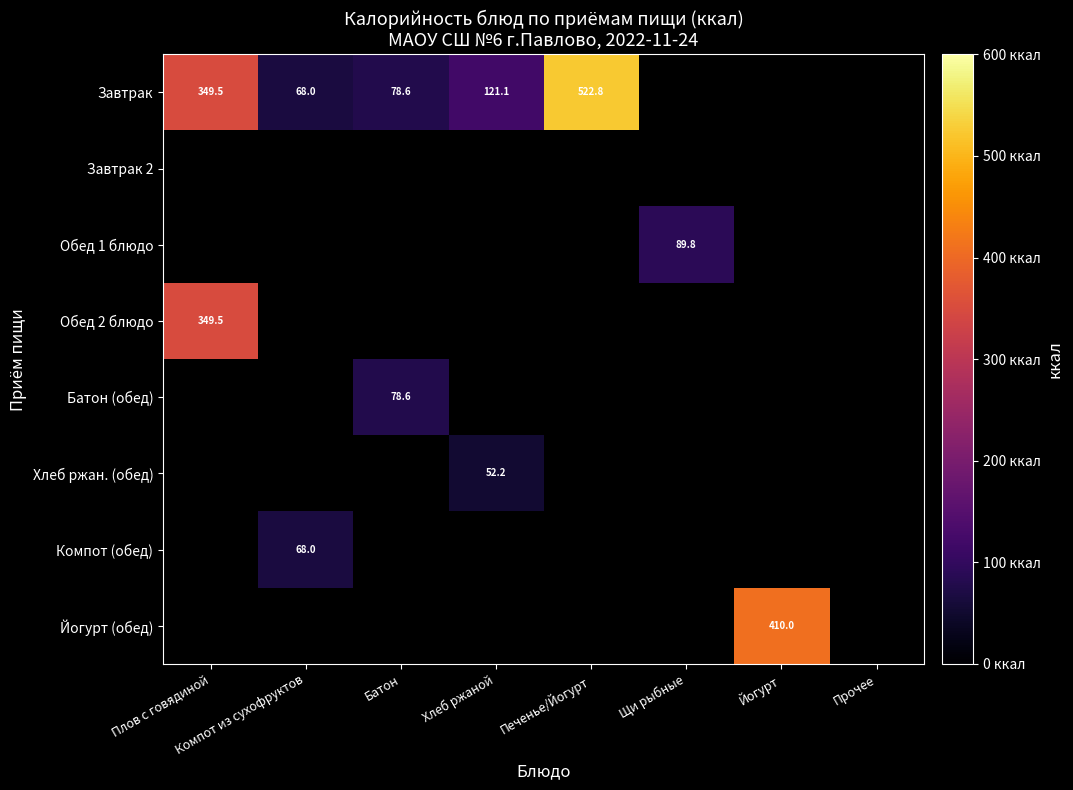

At which label does Завтрак reach its minimum?

Компот из сухофруктов